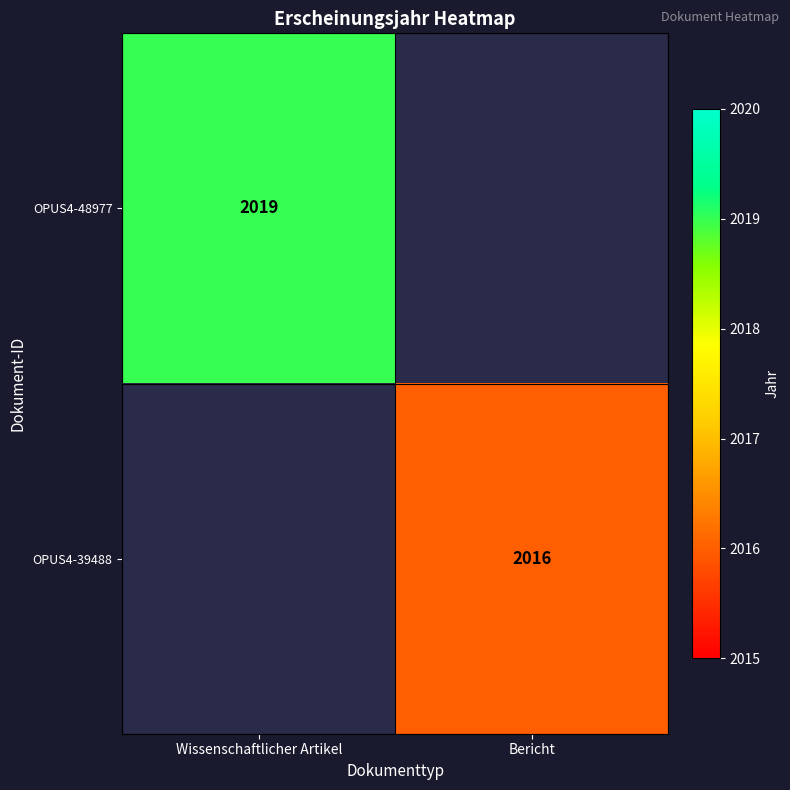

How many distinct data groups are displayed?

2